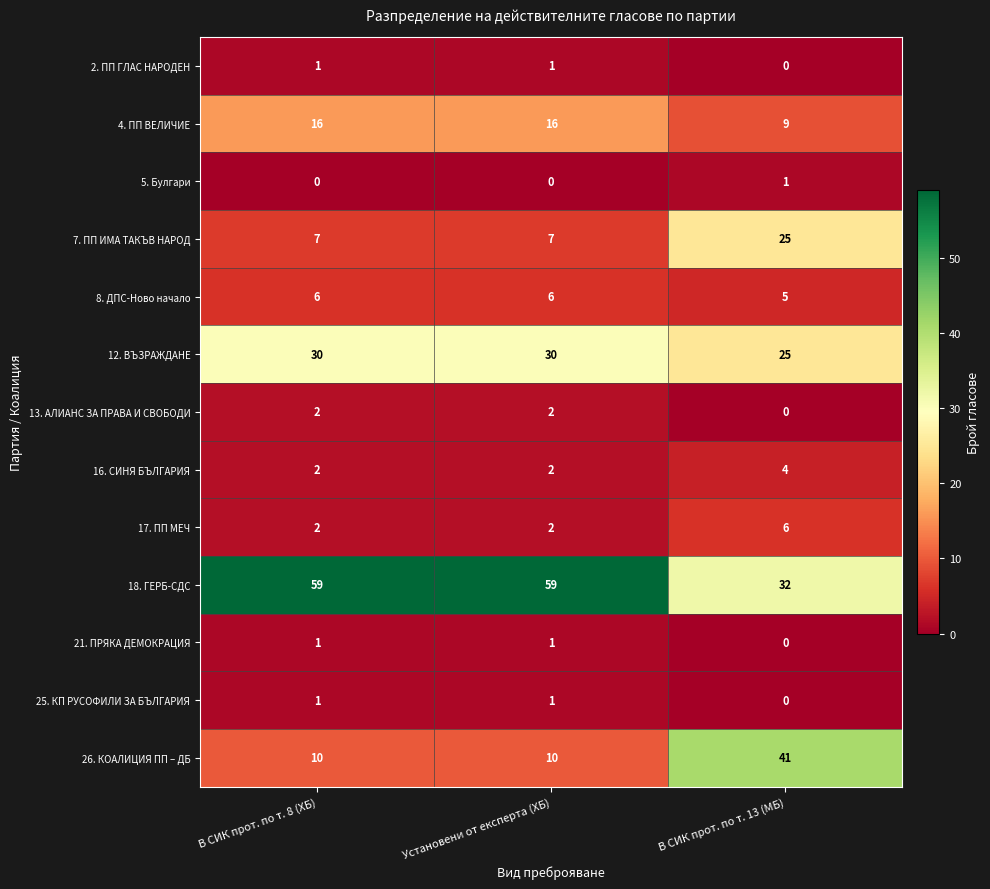

At which category is the sum across all series the highest?

В СИК прот. по т. 13 (МБ)